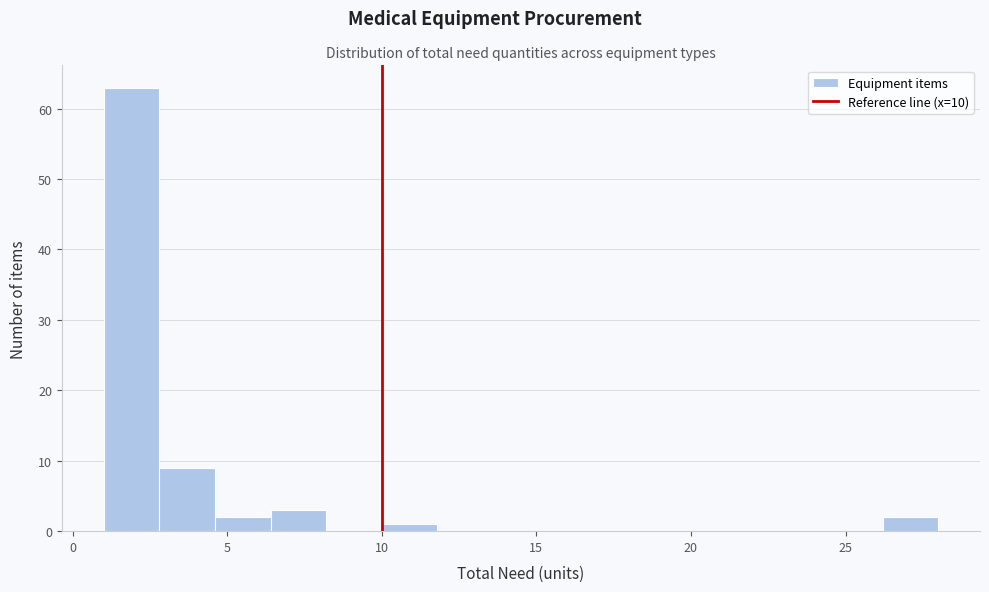

Around what value on the x-axis is the tallest bar? Give the approximate position of its centre, as read against the axis.

2.0